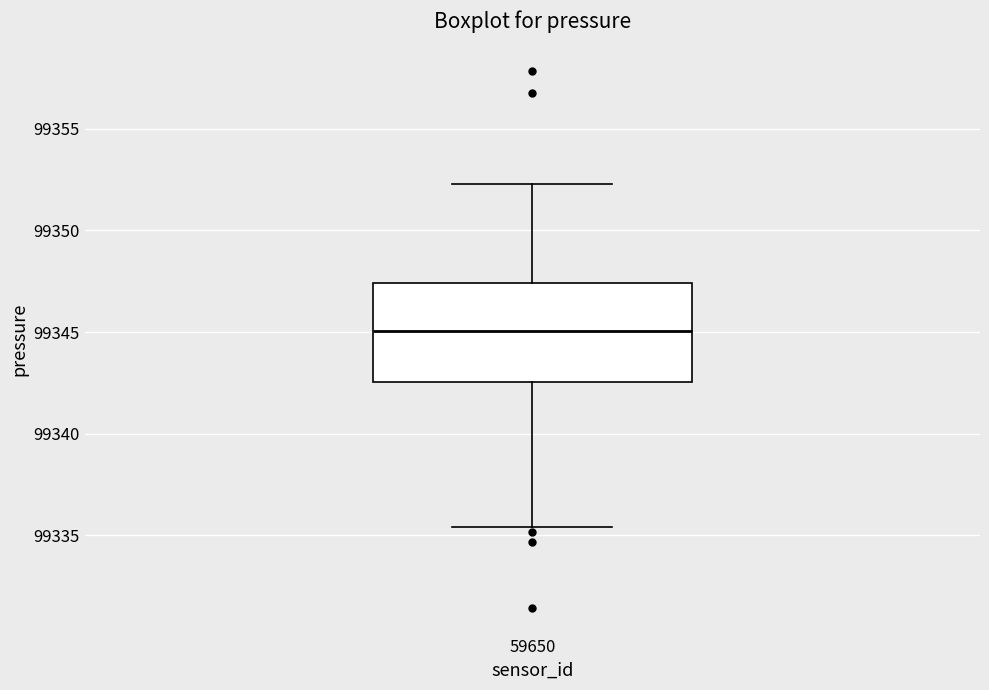

Where does the median line of the box at x = 59650 sit on the y-axis? The values are not printed on the chart, so give them approximately, as read against the axis.

99345.0